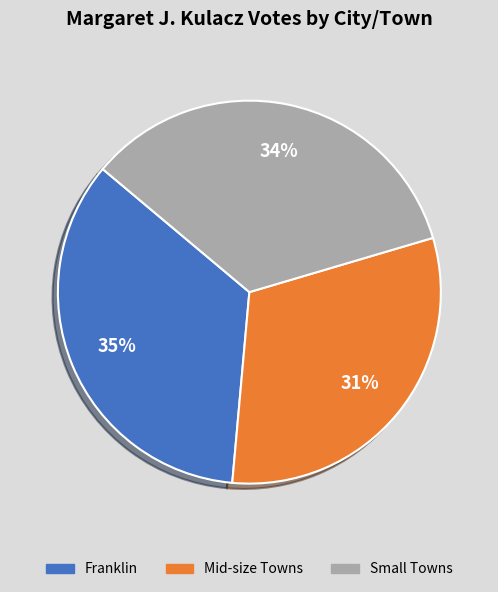

To the nearest percent, what is the difference between the largest and smallest slice percentages?

4%